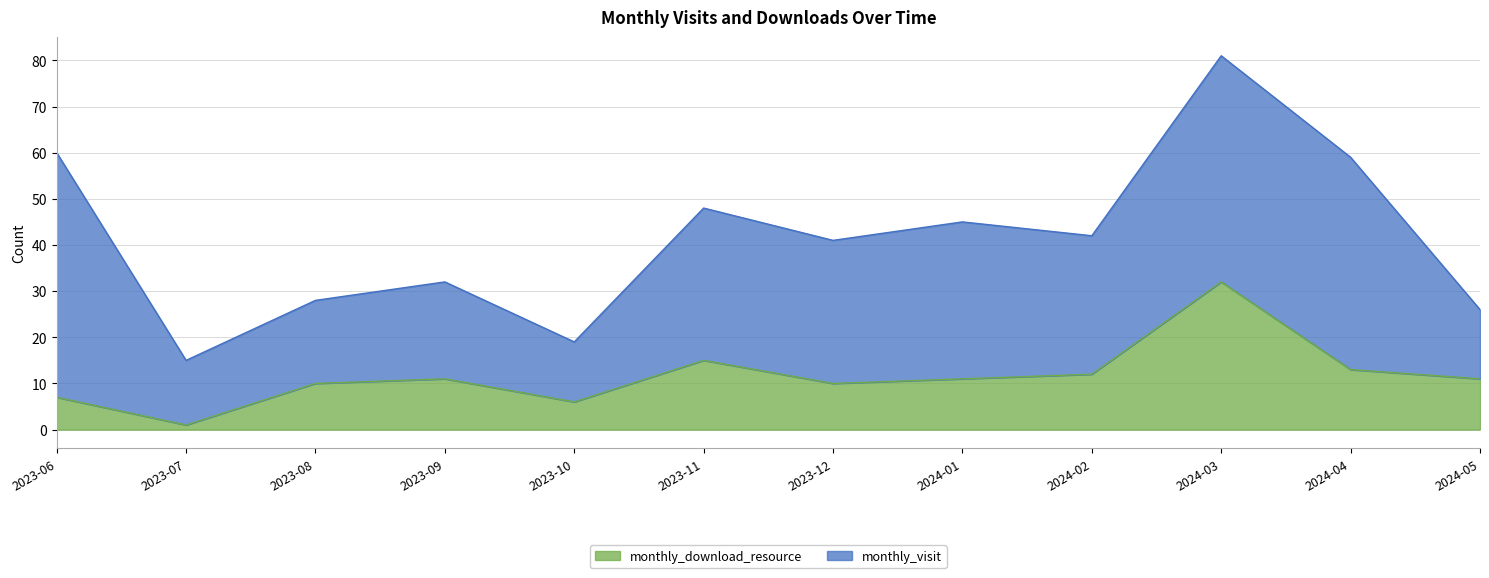

The value at 2023-10 is 6. True or false?

True